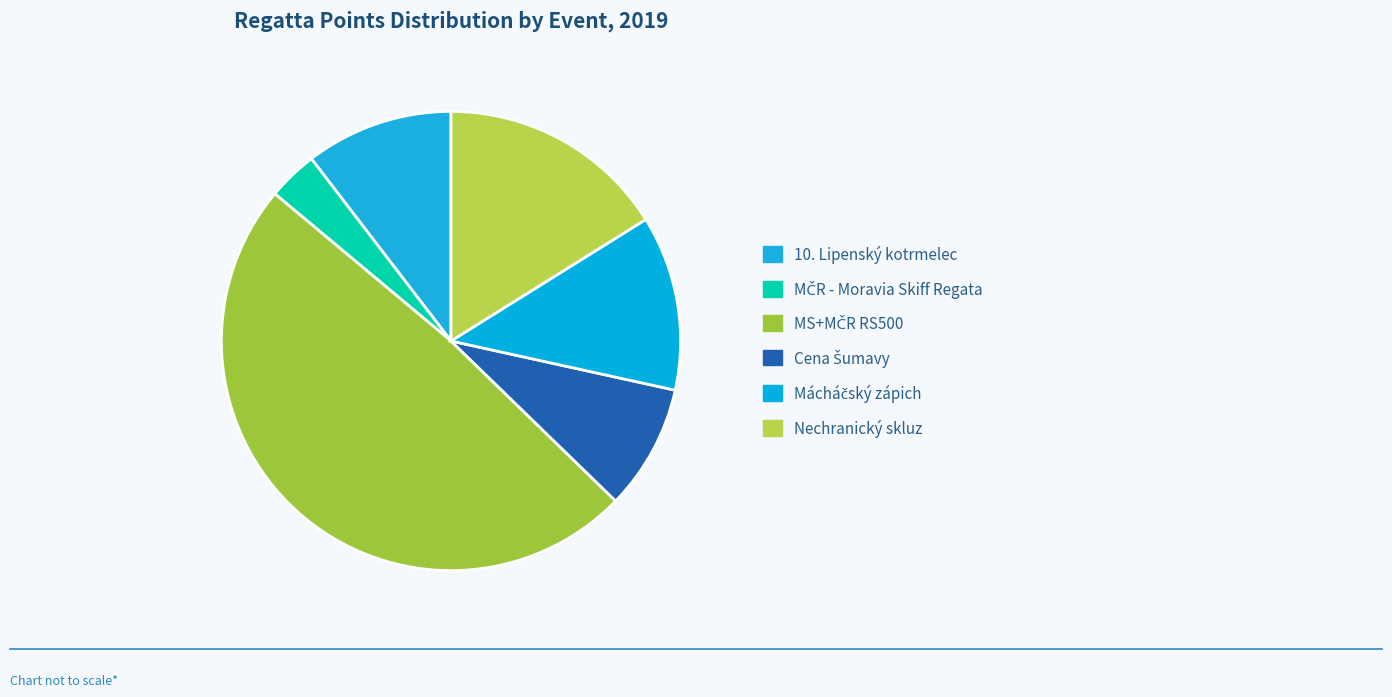

To the nearest percent, what is the combined percentage of MS+MČR RS500 and 10. Lipenský kotrmelec?

59%